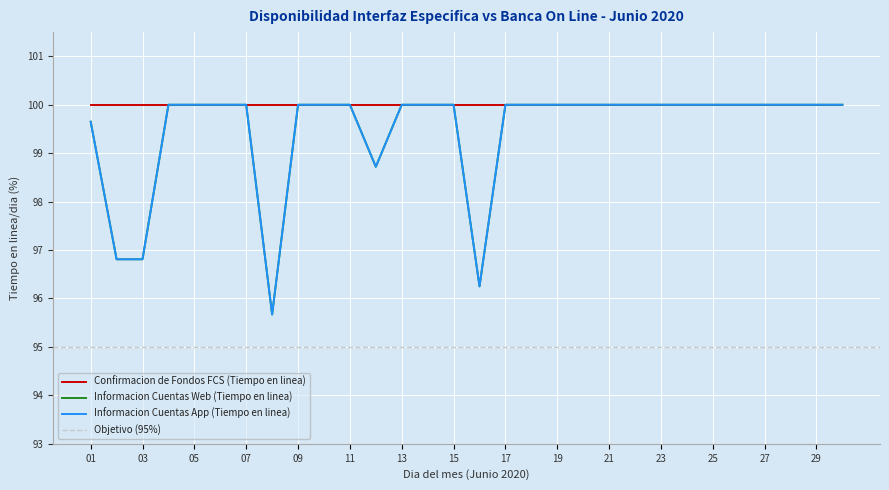

At which label is Informacion Cuentas Web (Tiempo en linea) closest to 97?

02